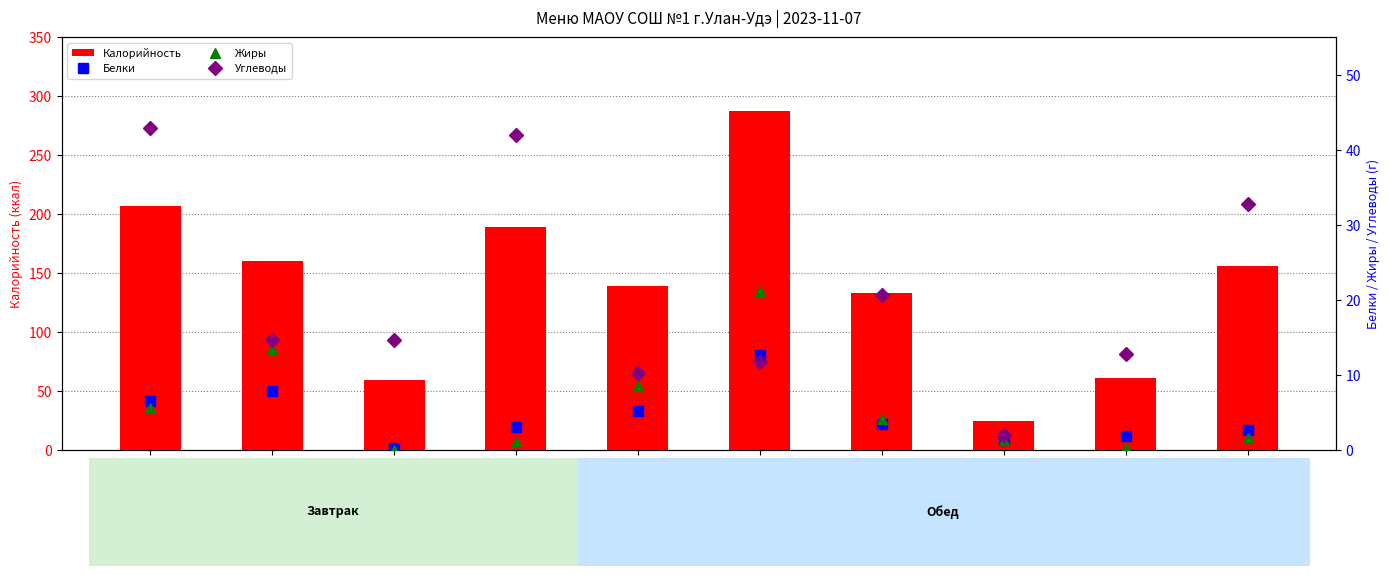

List the series in order of their peak value, lowest first.

Белки, Жиры, Углеводы, Калорийность